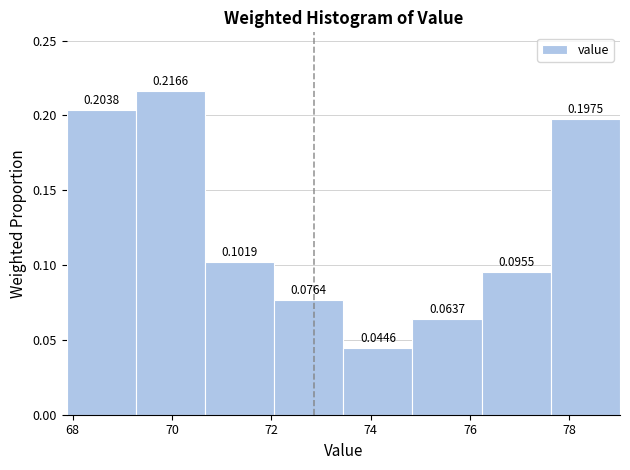

How tall is the bar that spans 73.4 to 74.8 on the x-axis? The bar edges are not printed on the chart, so give them approximately, as read against the axis.

0.0446